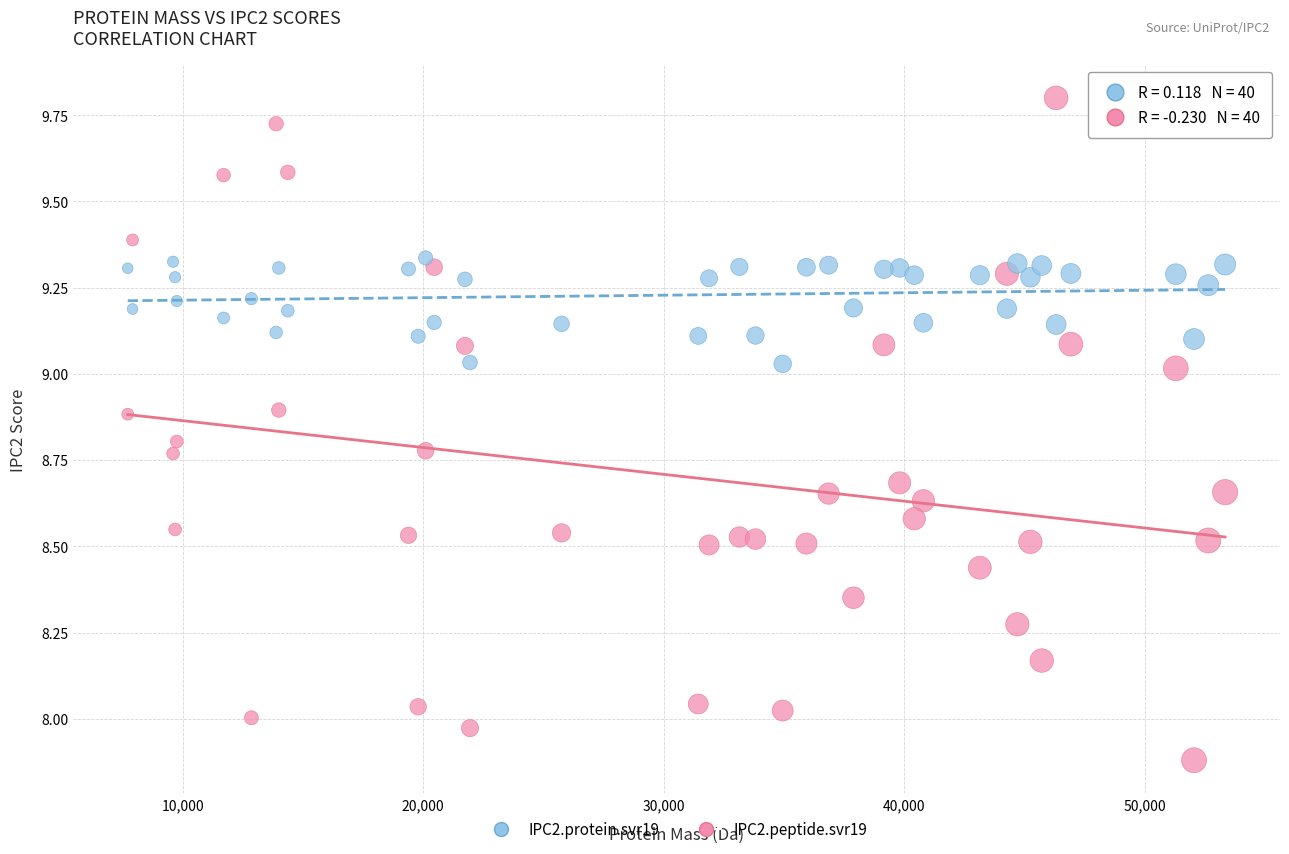

Across all data points, what is the range of Y values (max minus min)?

1.9